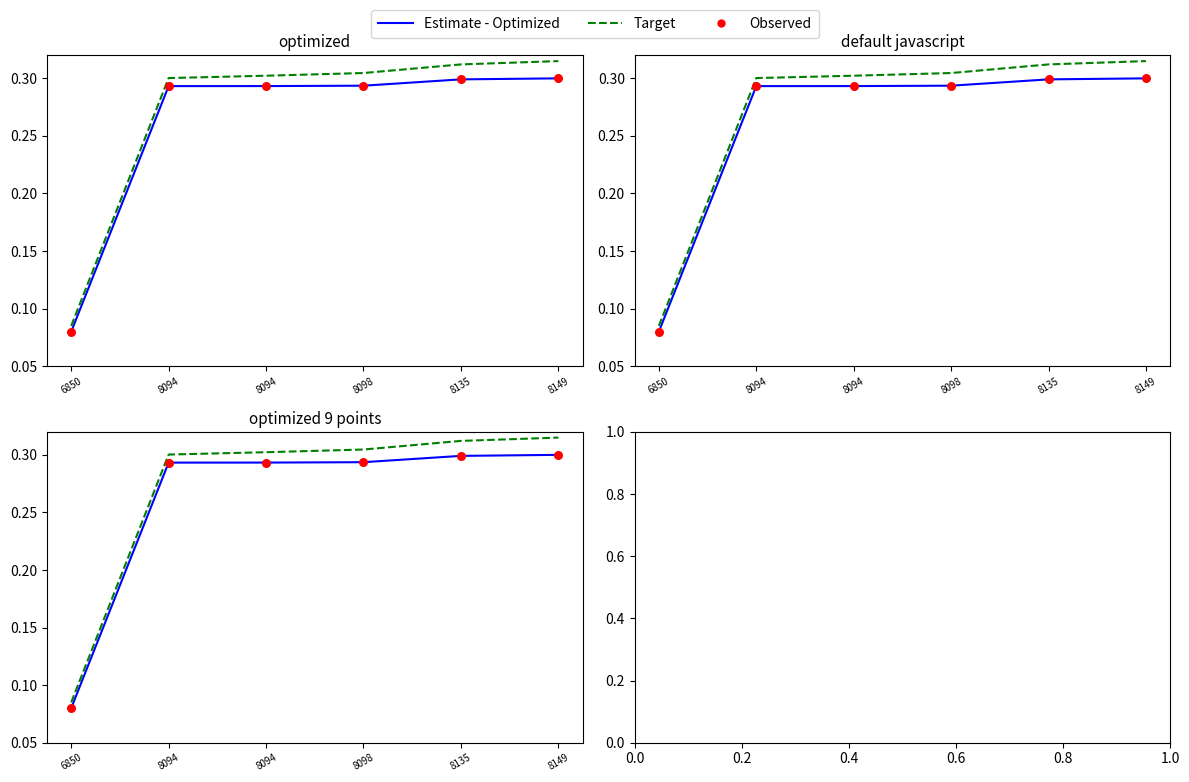

What is the total value across all series at 8098?

0.9